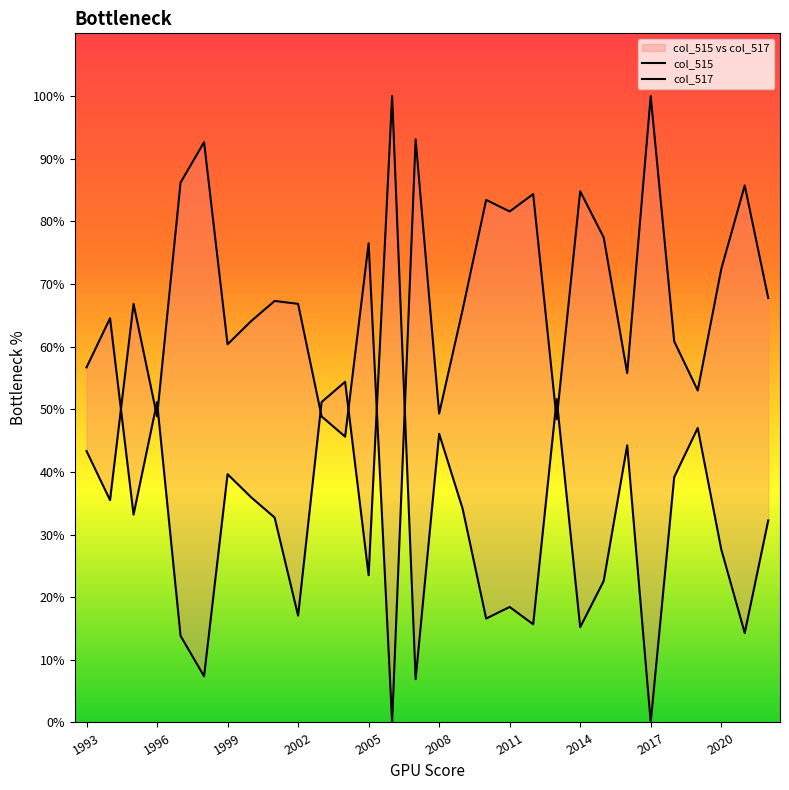

What are all the series names shown in the legend?

col_515, col_517